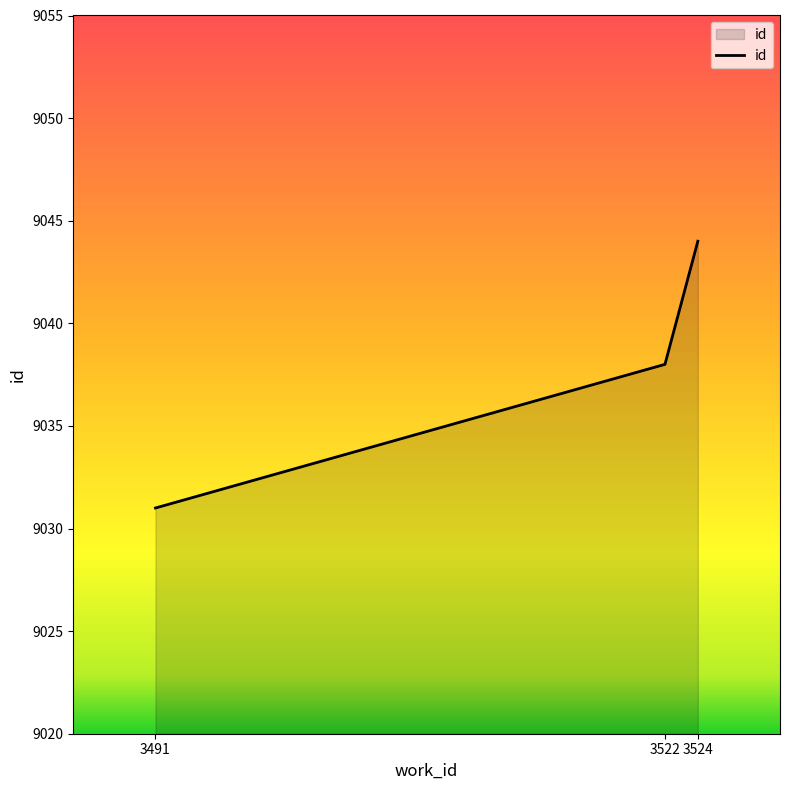

Rank the categories by value from lowest to highest.

3491, 3522, 3524